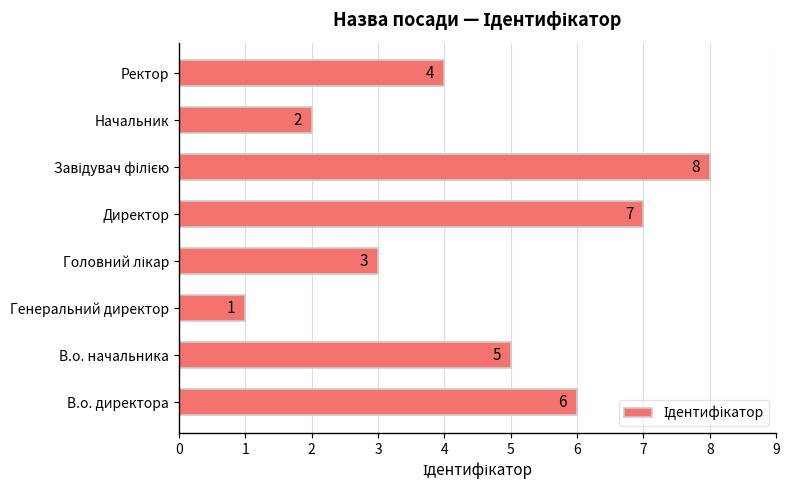

Which category has the lowest value across all series?

Генеральний директор